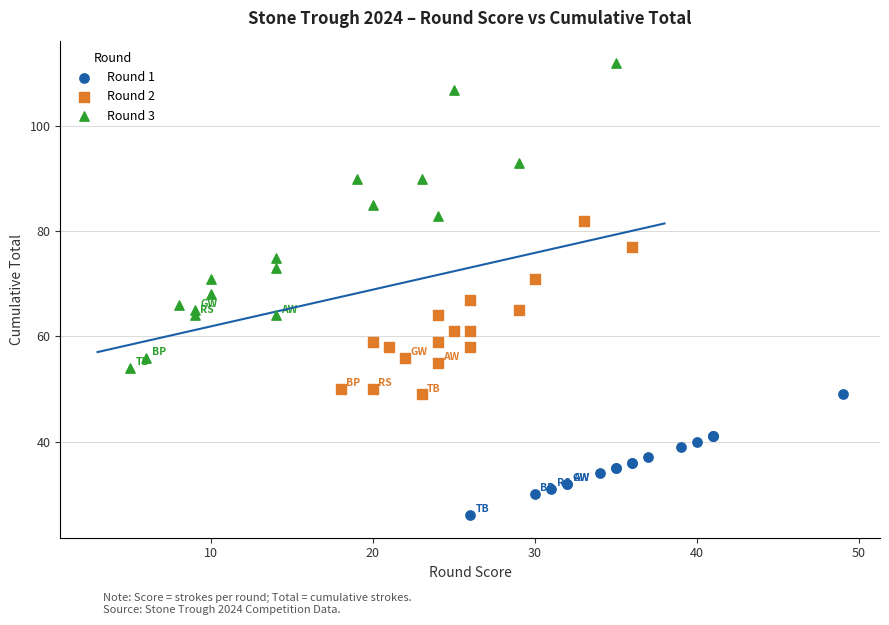

Which series has the widest spread of Y values?

Round 3